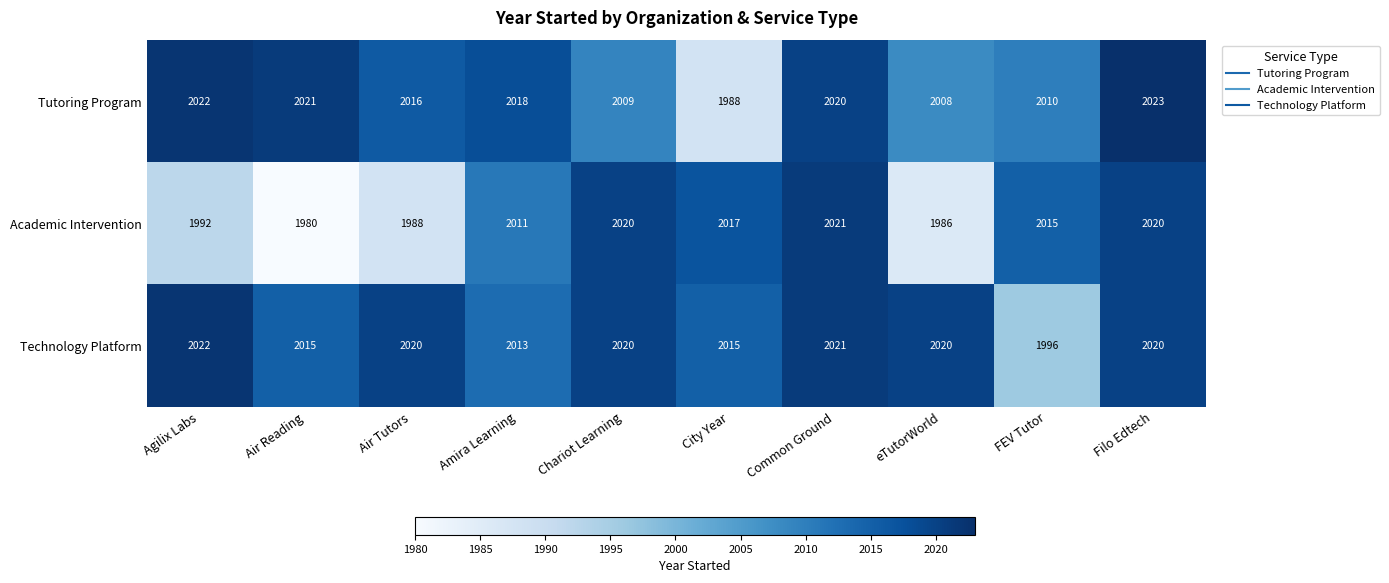

What is the total value across all series at Chariot Learning?

6049